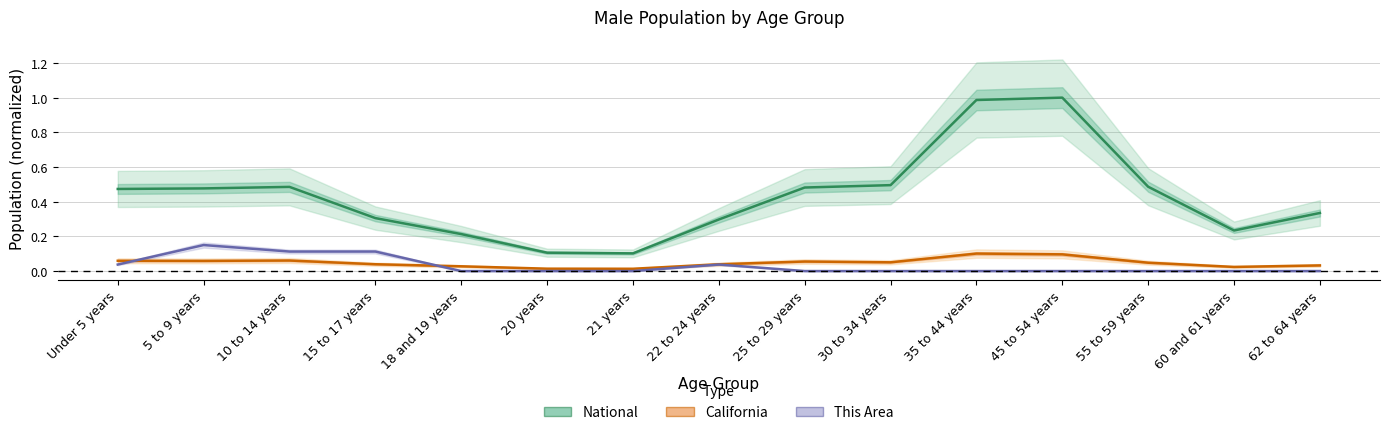

True or false: National has a value of 0.2 at 20 years.

False